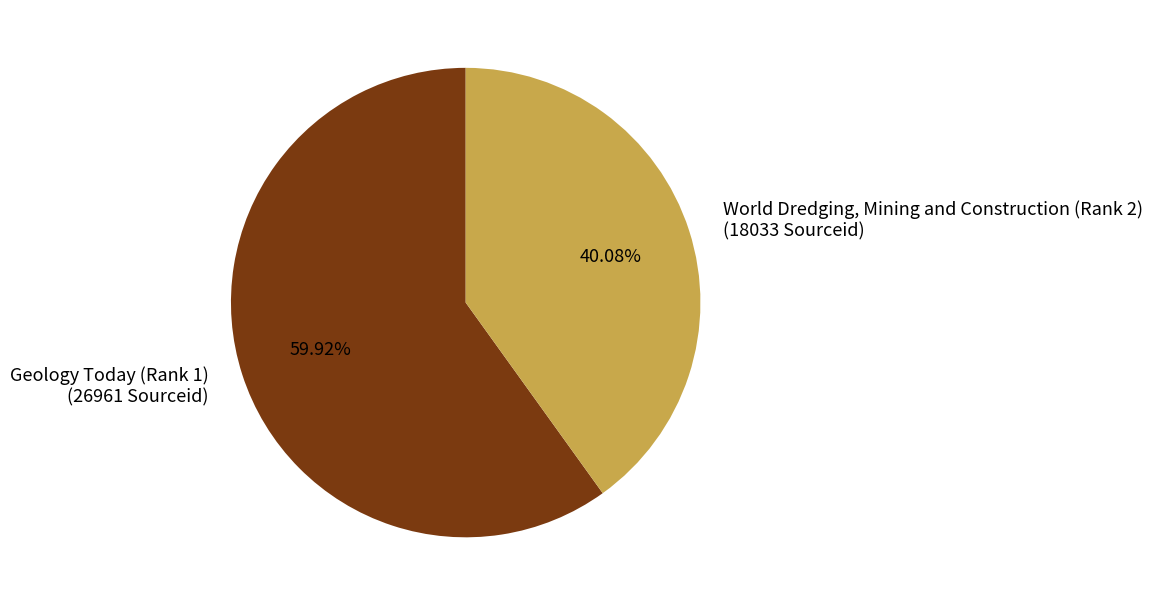

Is it true that World Dredging, Mining and Construction (Rank 2) is 40% of the pie?

True